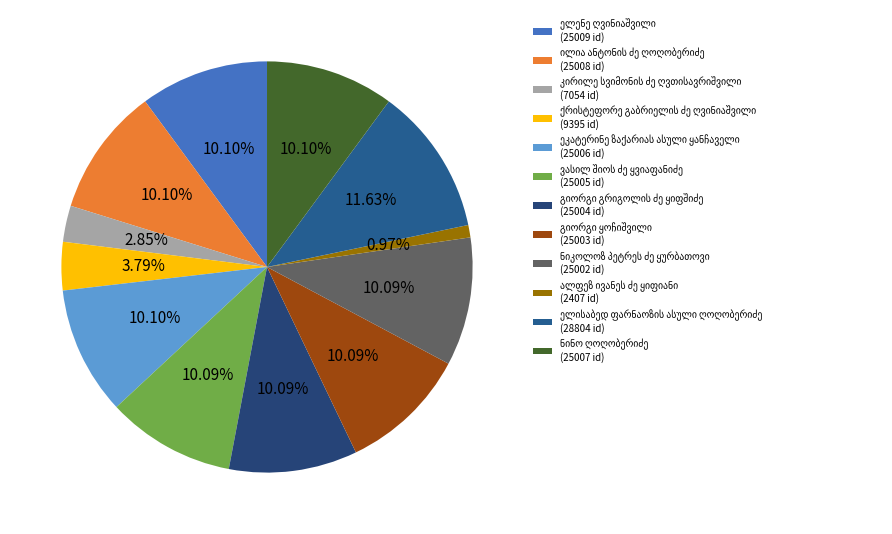

Which slice is the largest?

ელისაბედ ფარნაოზის ასული ღოღობერიძე